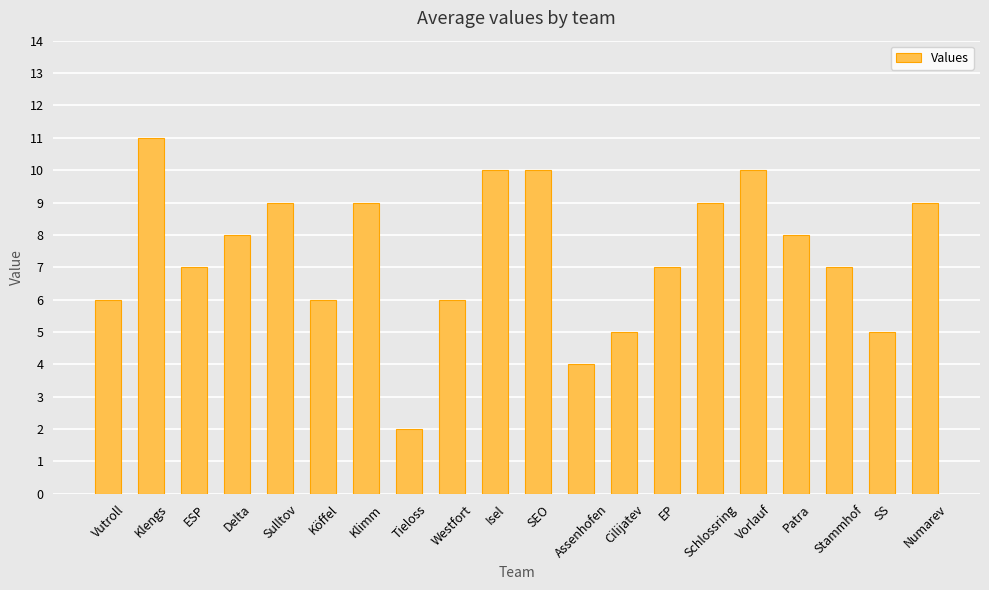

What is the difference between the values at Vutroll and Sulltov?

3